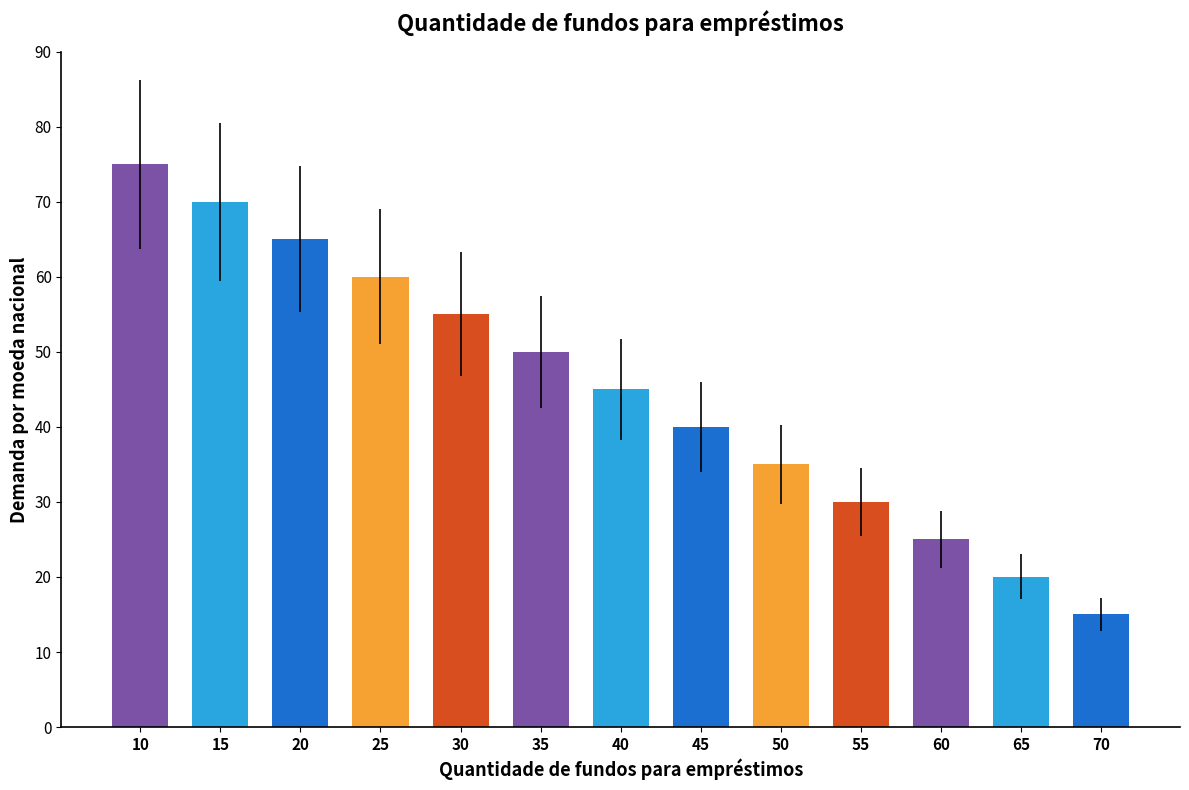

What is the approximate value at 45, to the nearest 5?

40